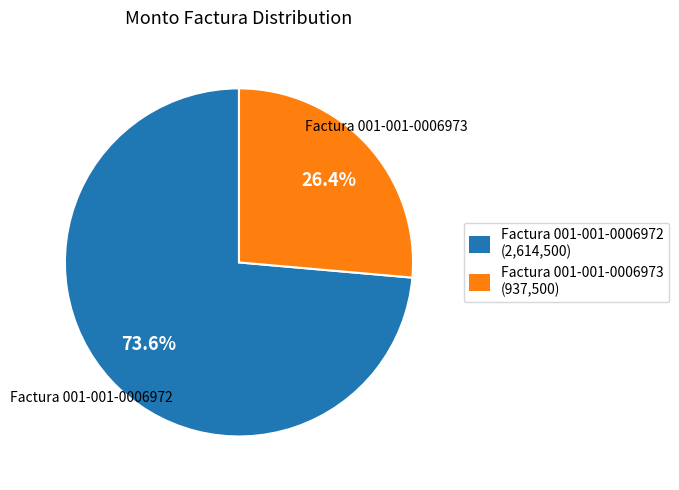

To the nearest percent, what is the difference between the Factura 001-001-0006972 and Factura 001-001-0006973 slice percentages?

47%